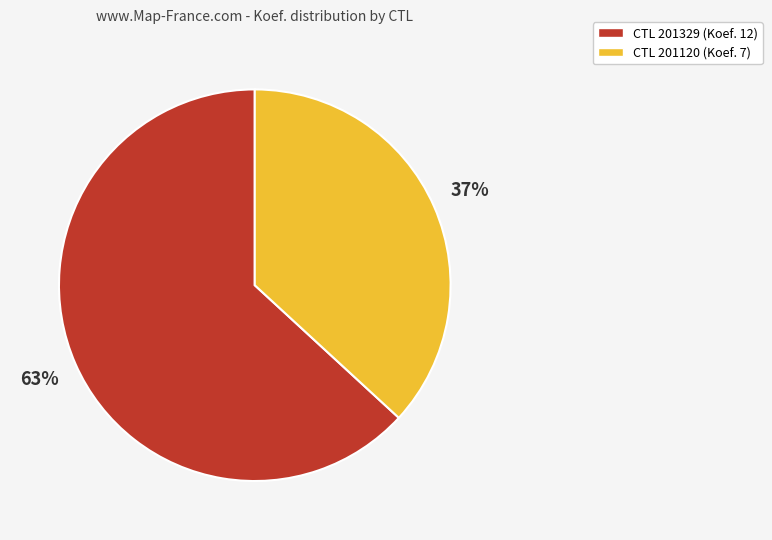

Does any single category account for the majority?

Yes